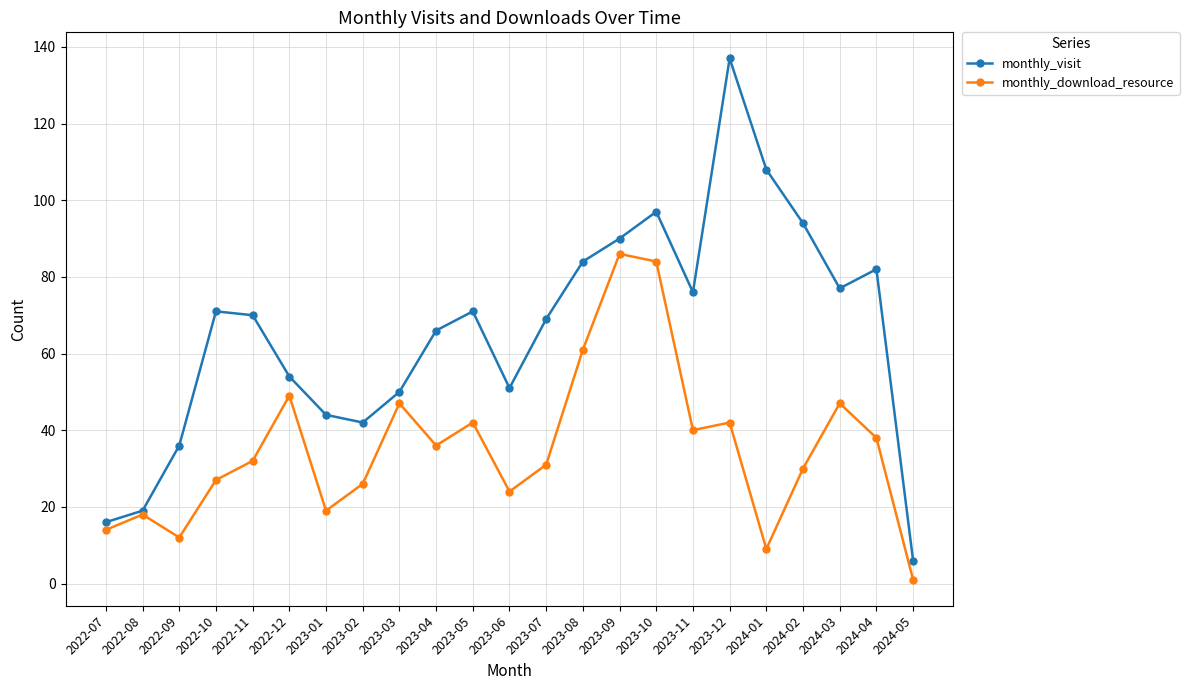

Rank the series by their average value, from lowest to highest.

monthly_download_resource, monthly_visit